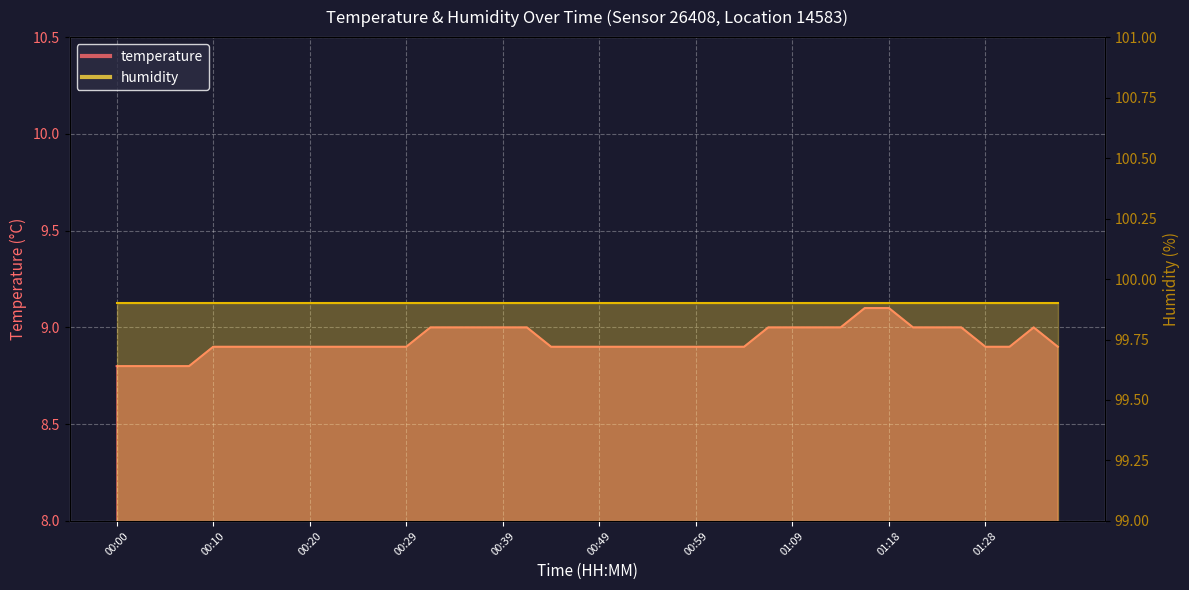

Reading left to right, extract all data points from this chart.

00:00=8.8	00:02=8.8	00:05=8.8	00:07=8.8	00:10=8.9	00:12=8.9	00:15=8.9	00:17=8.9	00:20=8.9	00:22=8.9	00:25=8.9	00:27=8.9	00:29=8.9	00:32=9.0	00:34=9.0	00:37=9.0	00:39=9.0	00:42=9.0	00:44=8.9	00:47=8.9	00:49=8.9	00:51=8.9	00:54=8.9	00:56=8.9	00:59=8.9	01:01=8.9	01:04=8.9	01:06=9.0	01:09=9.0	01:11=9.0	01:13=9.0	01:16=9.1	01:18=9.1	01:21=9.0	01:23=9.0	01:26=9.0	01:28=8.9	01:30=8.9	01:33=9.0	01:35=8.9